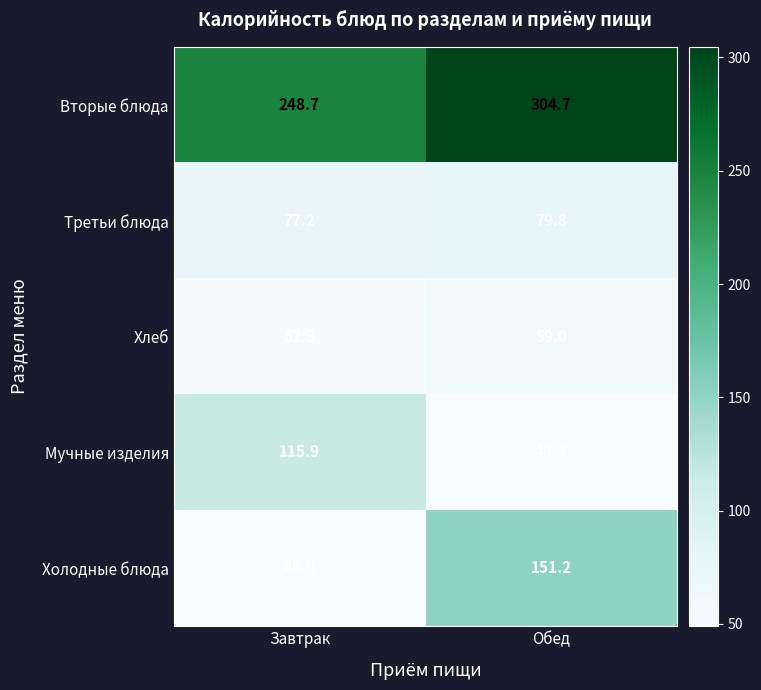

Between Завтрак and Обед, which series saw the biggest shift?

Холодные блюда